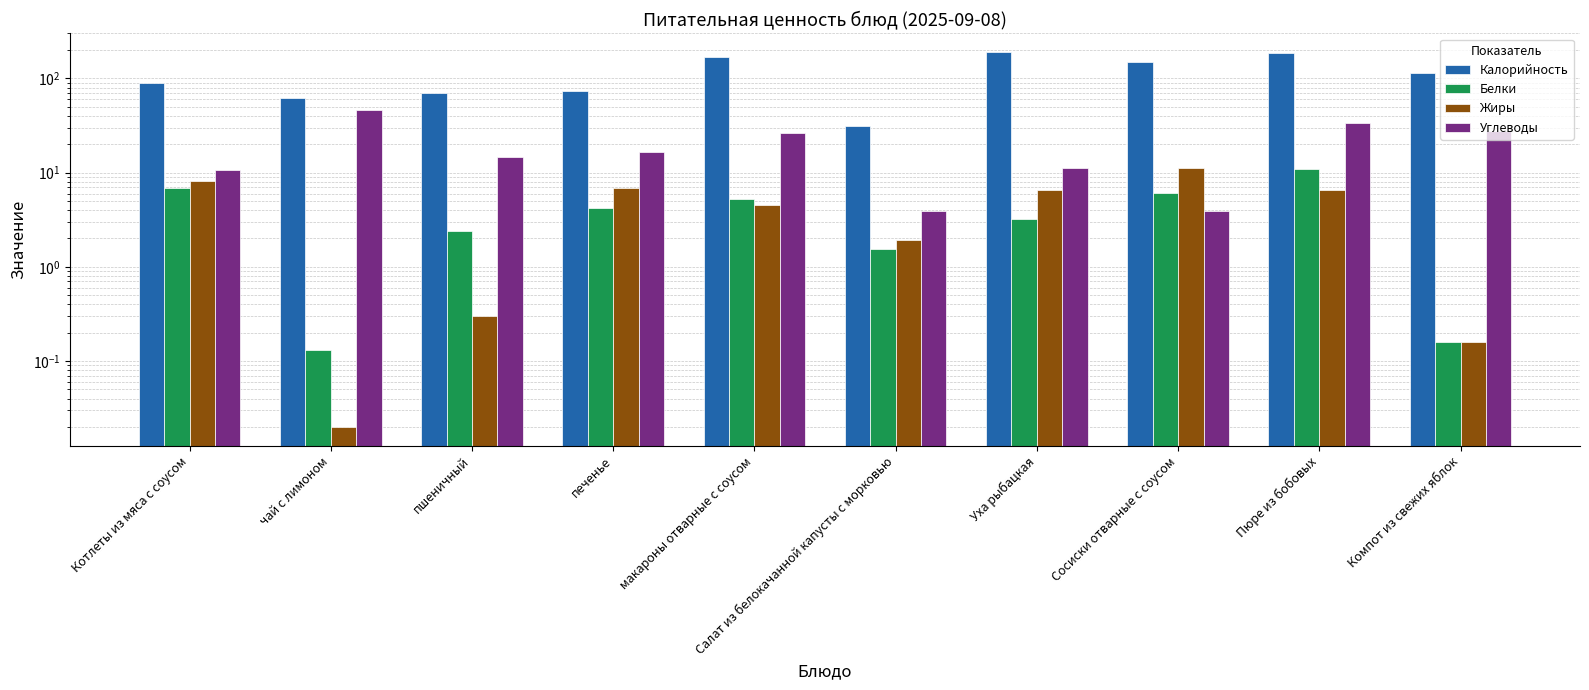

What position from the left is Компот из свежих яблок?

10